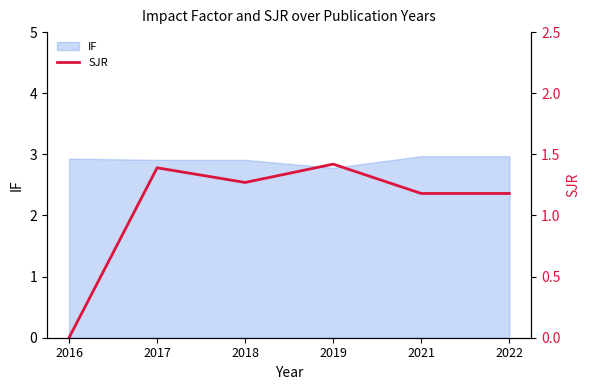

Rank the categories by value from highest to lowest.

2019, 2017, 2018, 2021, 2022, 2016